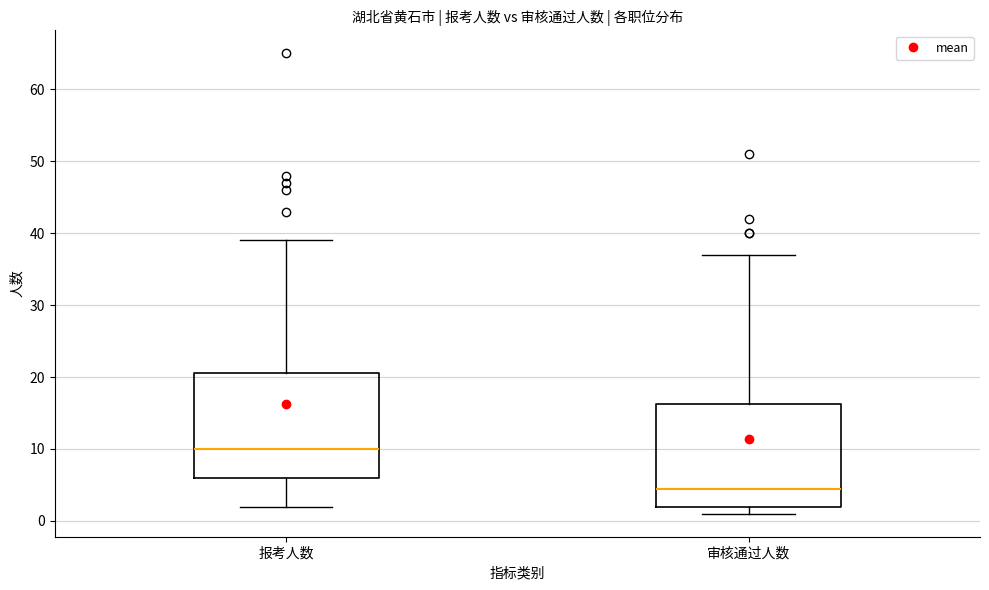

Where is the lower edge of the box for 报考人数 on the y-axis? The values are not printed on the chart, so give them approximately, as read against the axis.

6